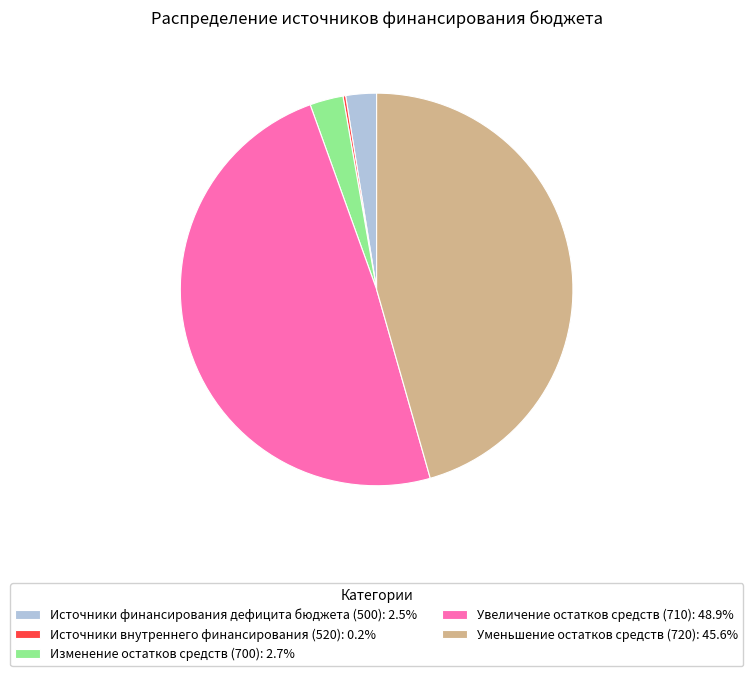

Is the sum of Увеличение остатков средств (710): 48.9% and Источники финансирования дефицита бюджета (500): 2.5% greater than half?

Yes